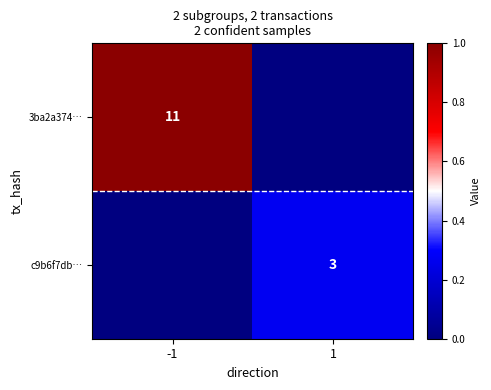

True or false: c9b6f7db… has a value of 0.1 at 1.

False